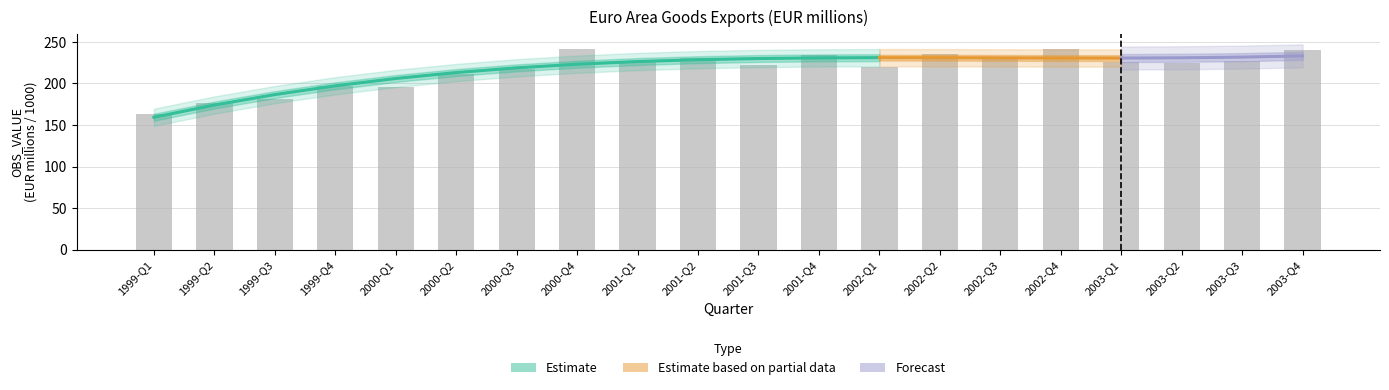

Reading left to right, what are all the values shown in this chart?

1999-Q1=163.6	1999-Q2=175.9	1999-Q3=181.1	1999-Q4=196.9	2000-Q1=195.6	2000-Q2=211.4	2000-Q3=217.9	2000-Q4=242.0	2001-Q1=226.5	2001-Q2=230.8	2001-Q3=222.8	2001-Q4=234.4	2002-Q1=220.1	2002-Q2=236.0	2002-Q3=229.9	2002-Q4=240.9	2003-Q1=225.5	2003-Q2=225.2	2003-Q3=227.4	2003-Q4=239.7